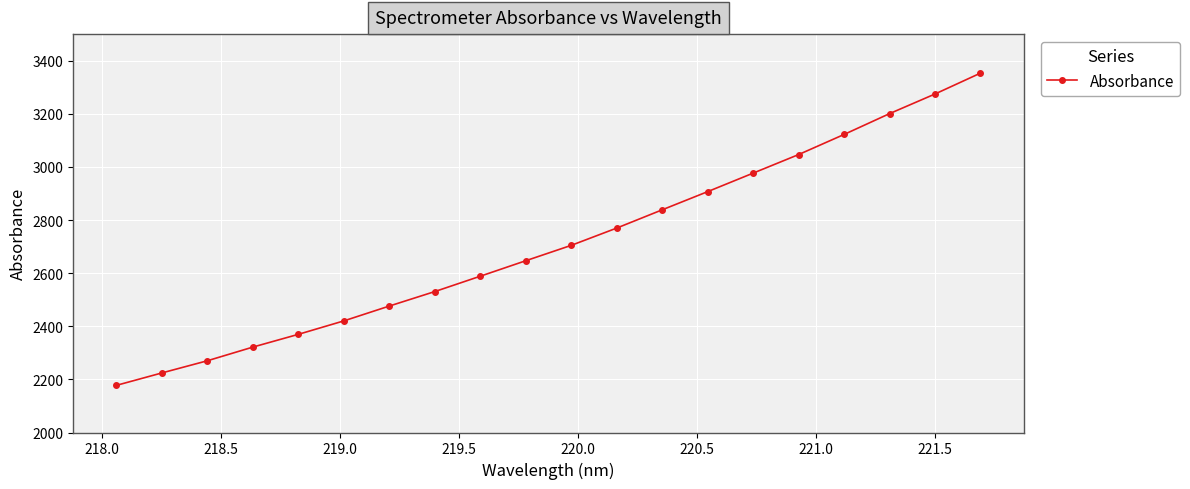

What is the average value?

2711.1